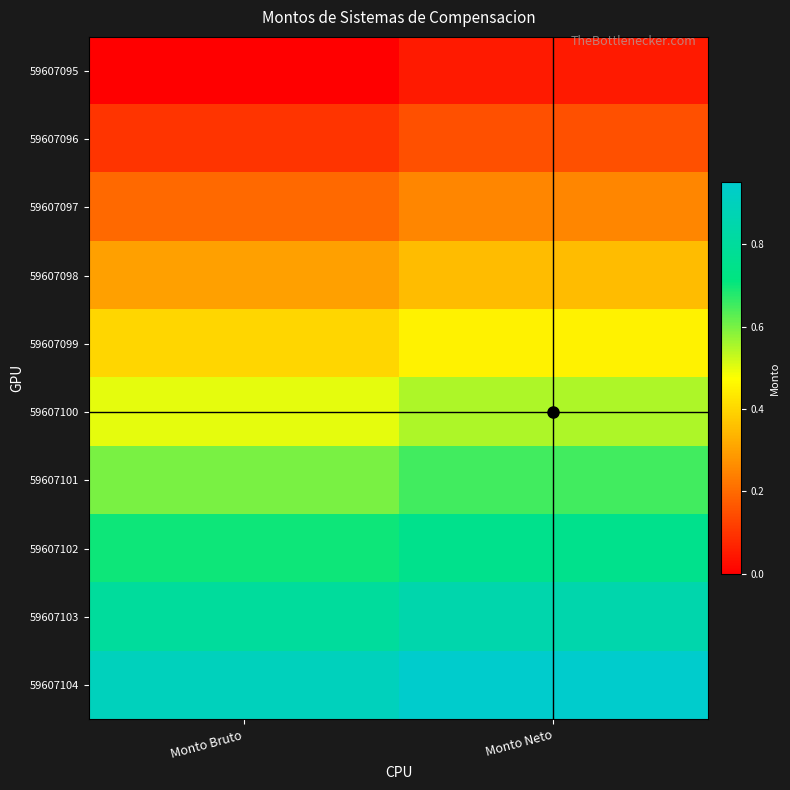

Count the number of data series in this chart.

10